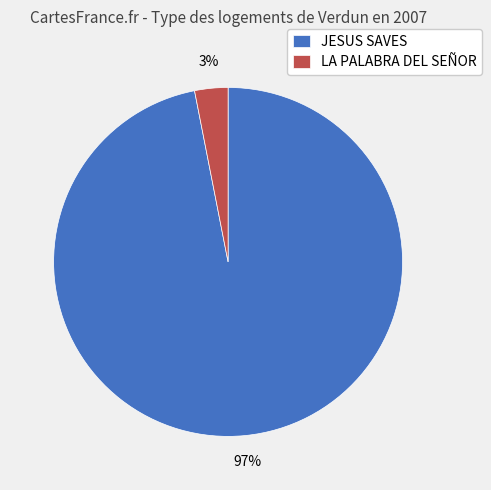

Does any single category account for the majority?

Yes